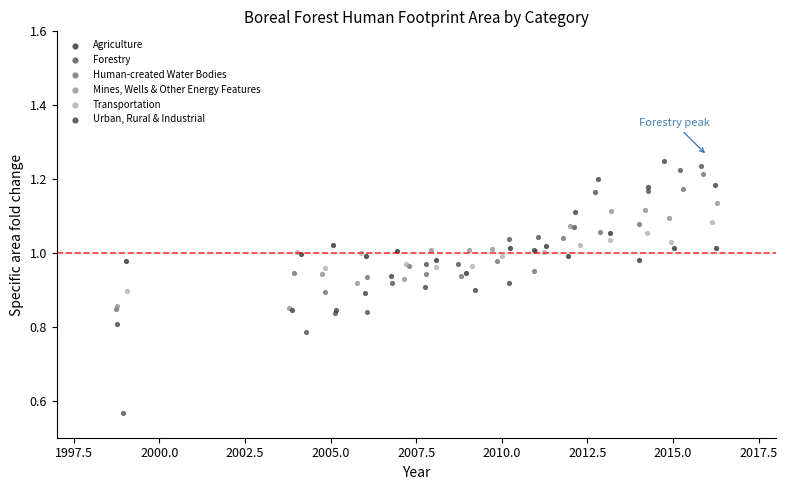

Which series has the largest Y range (max minus min)?

Forestry